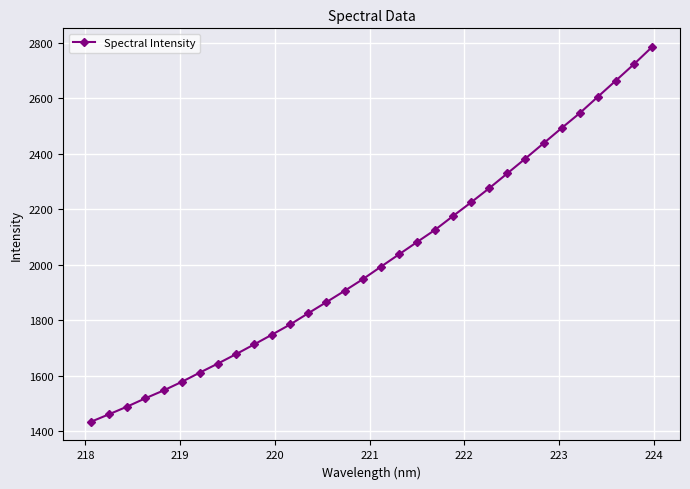

What is the average value?

2019.4